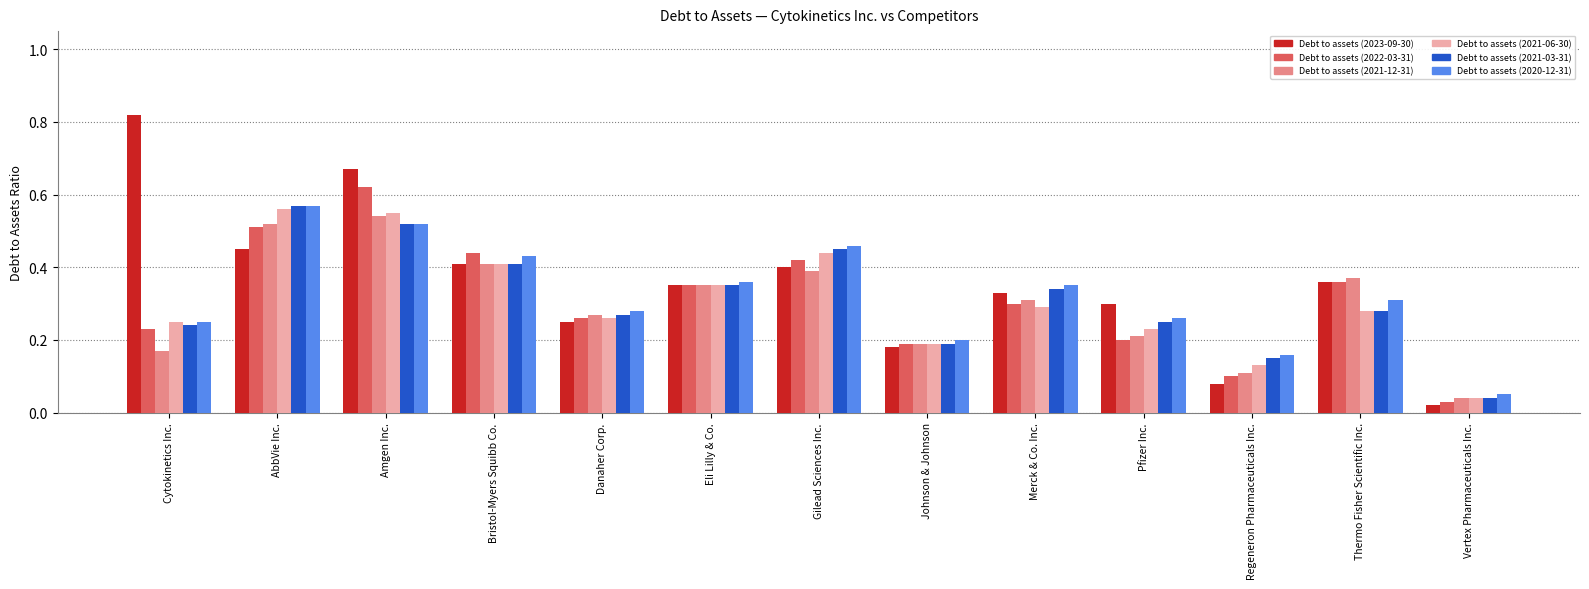

Where is Debt to assets (2022-03-31) nearest to the value 0?

Vertex Pharmaceuticals Inc.